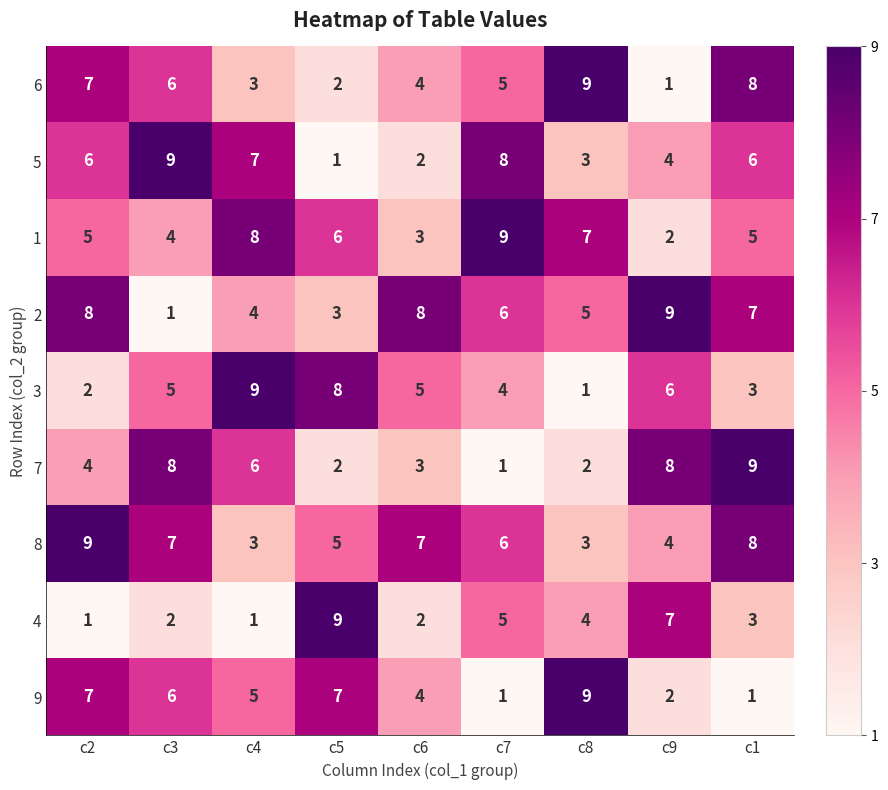

Between c5 and c6, which series saw the biggest shift?

4